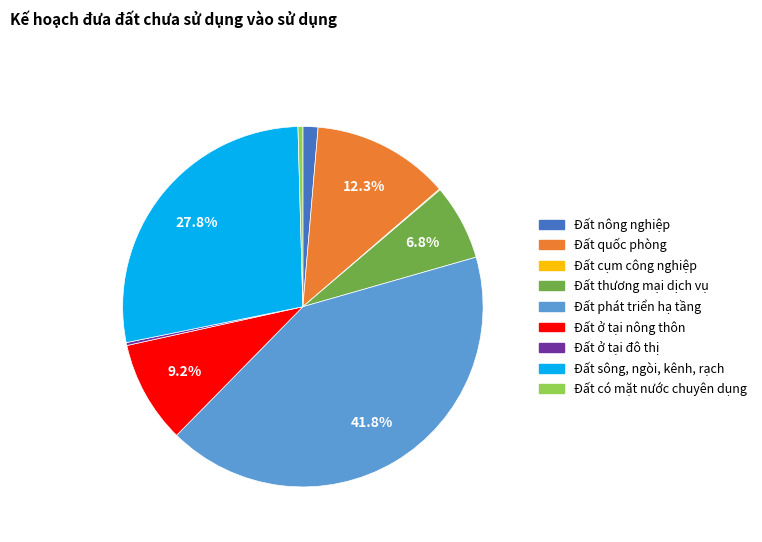

To the nearest percent, what is the difference between the Đất phát triển hạ tầng and Đất có mặt nước chuyên dụng slice percentages?

41%